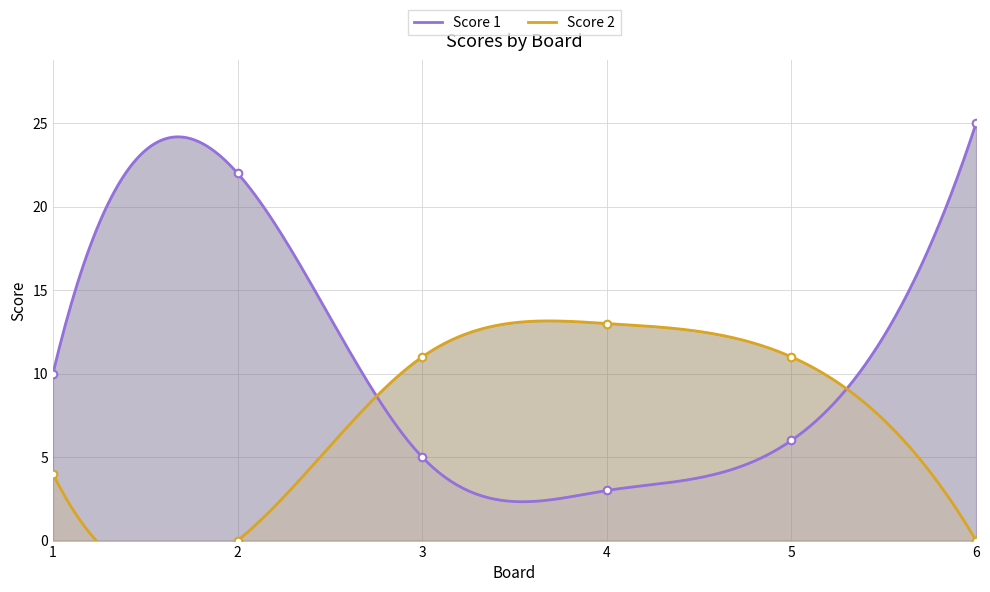

Which series contains the highest Y value?

Score 1